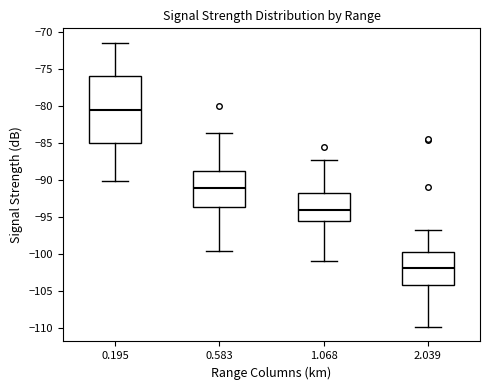

Where does the lower whisker of the box at x = 2.039 end on the y-axis? The values are not printed on the chart, so give them approximately, as read against the axis.

-110.0